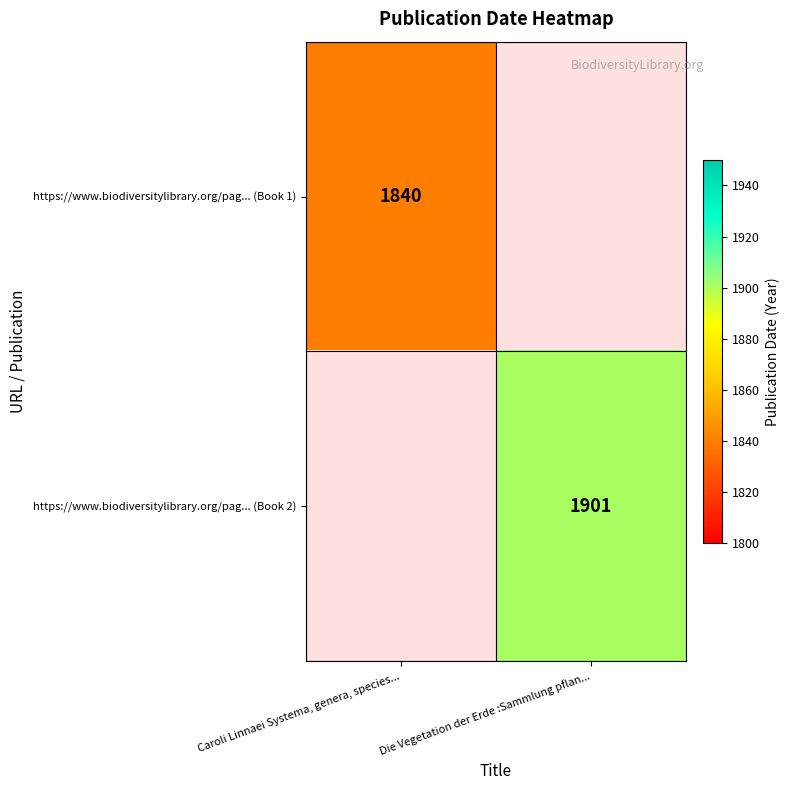

Is the value of https://www.biodiversitylibrary.org/pag... (Book 1) at Caroli Linnaei Systema, genera, species... greater than the value of https://www.biodiversitylibrary.org/pag... (Book 2) at Die Vegetation der Erde :Sammlung pflan...?

No